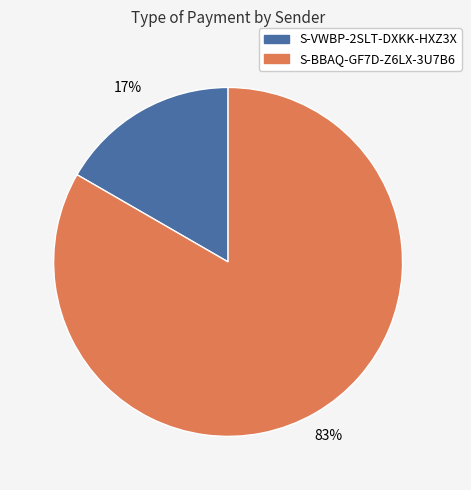

To the nearest percent, what percentage of the pie is S-BBAQ-GF7D-Z6LX-3U7B6?

83%